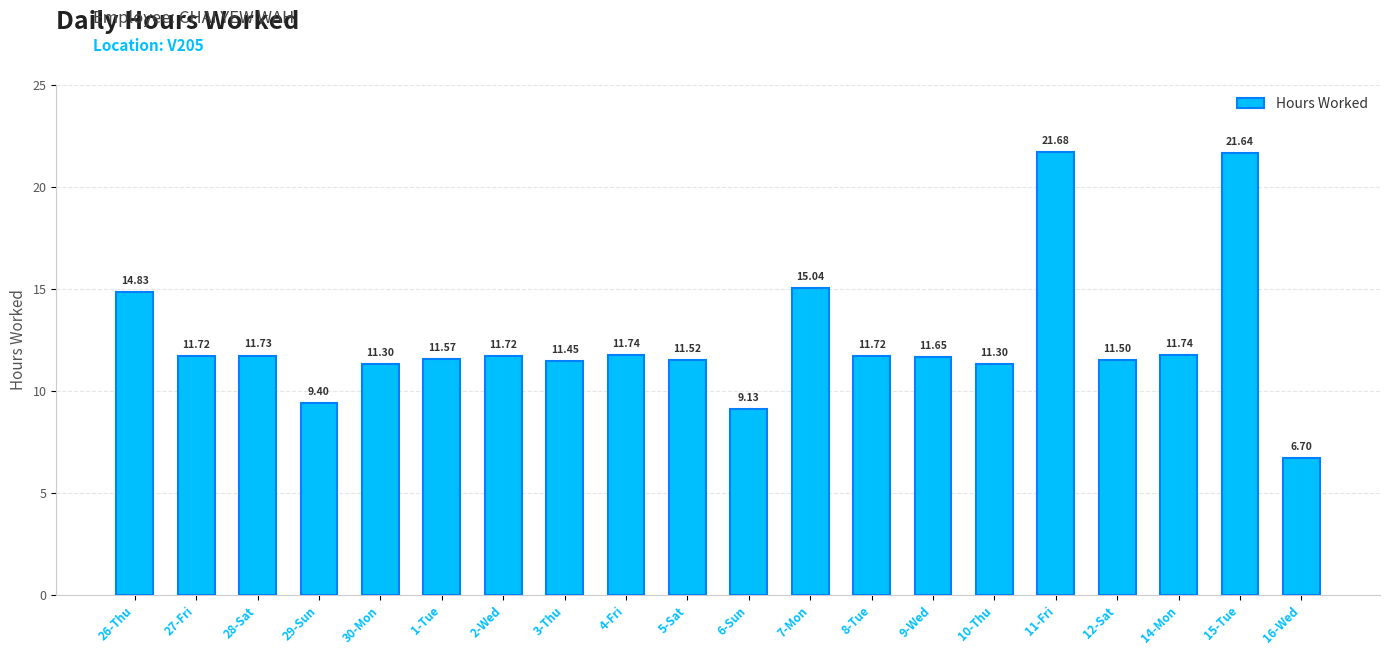

Where does the data first go above 11?

26-Thu